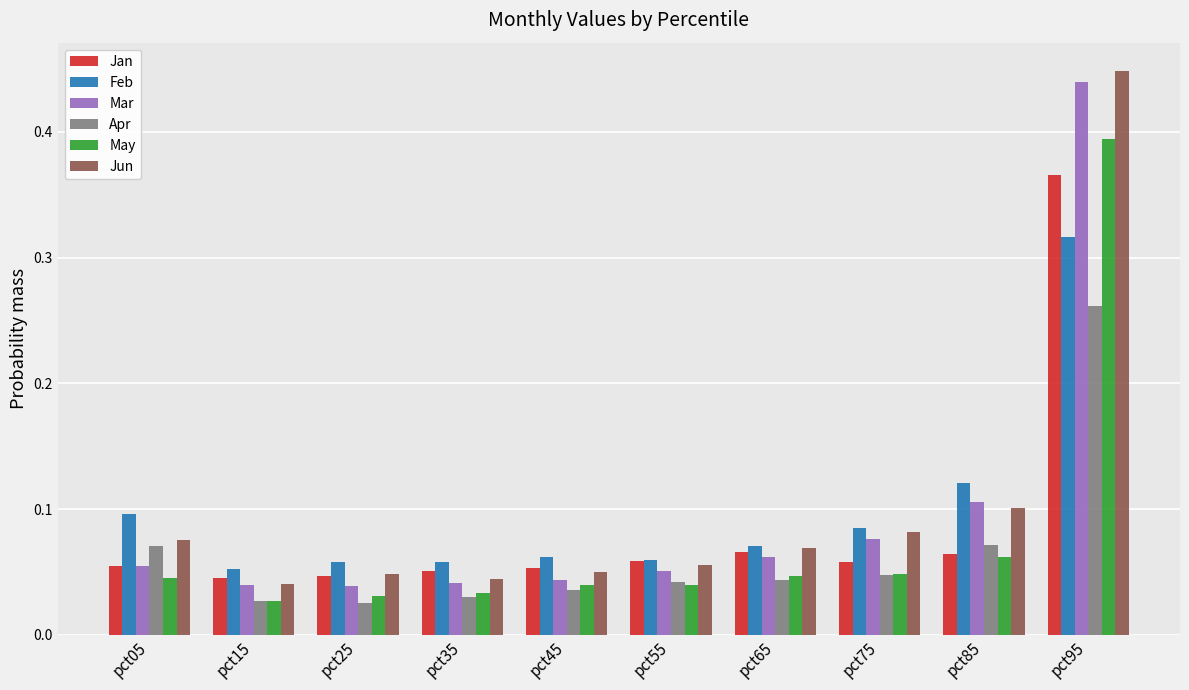

What is the sum of all May values?

0.8